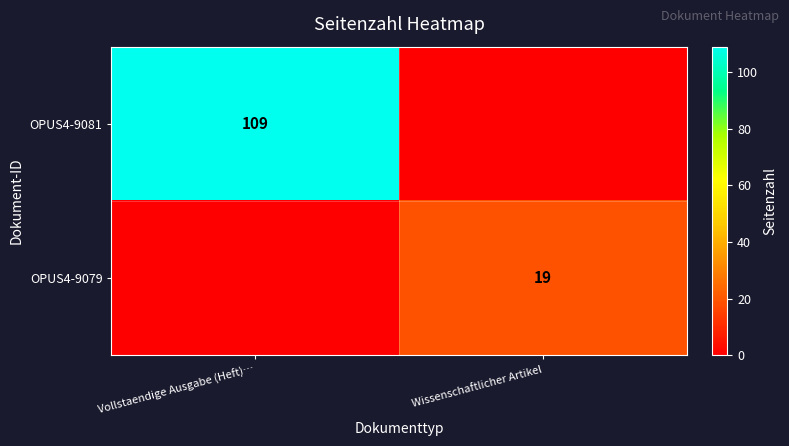

Is it true that OPUS4-9079 equals 5 at Wissenschaftlicher Artikel?

False